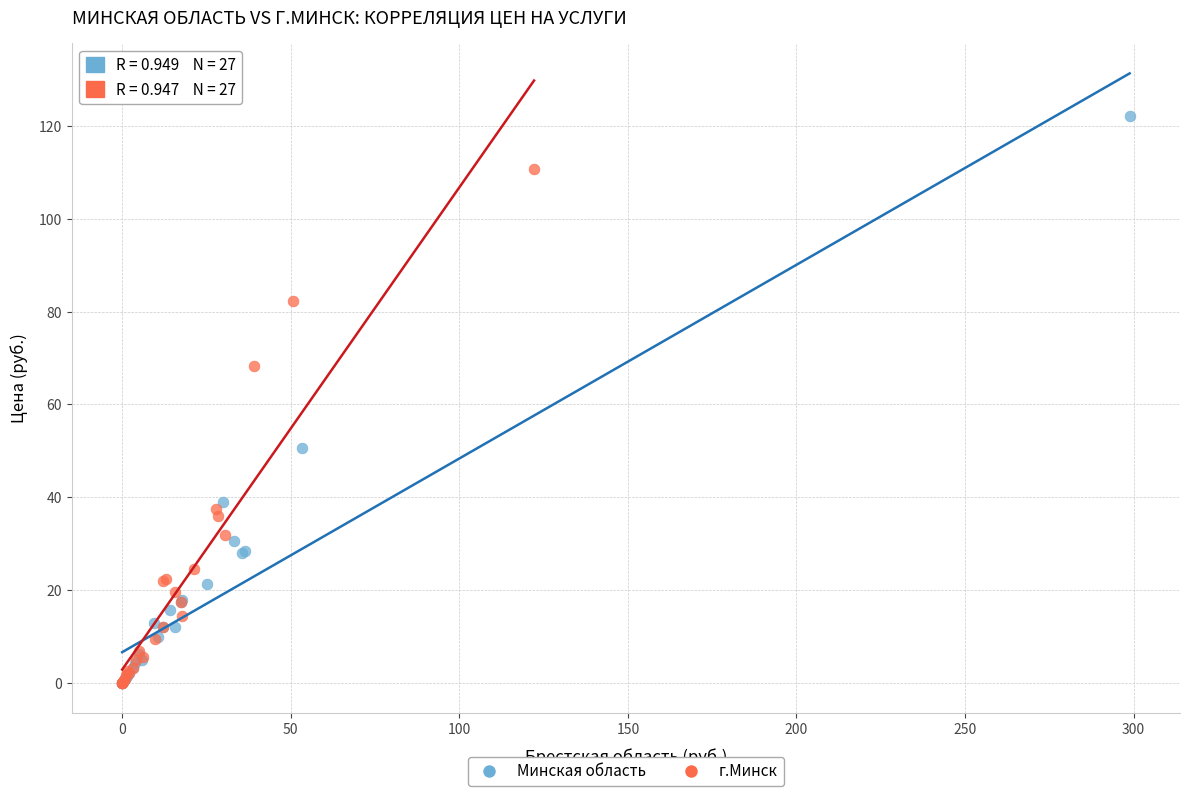

Which series reaches the maximum Y coordinate?

Минская область